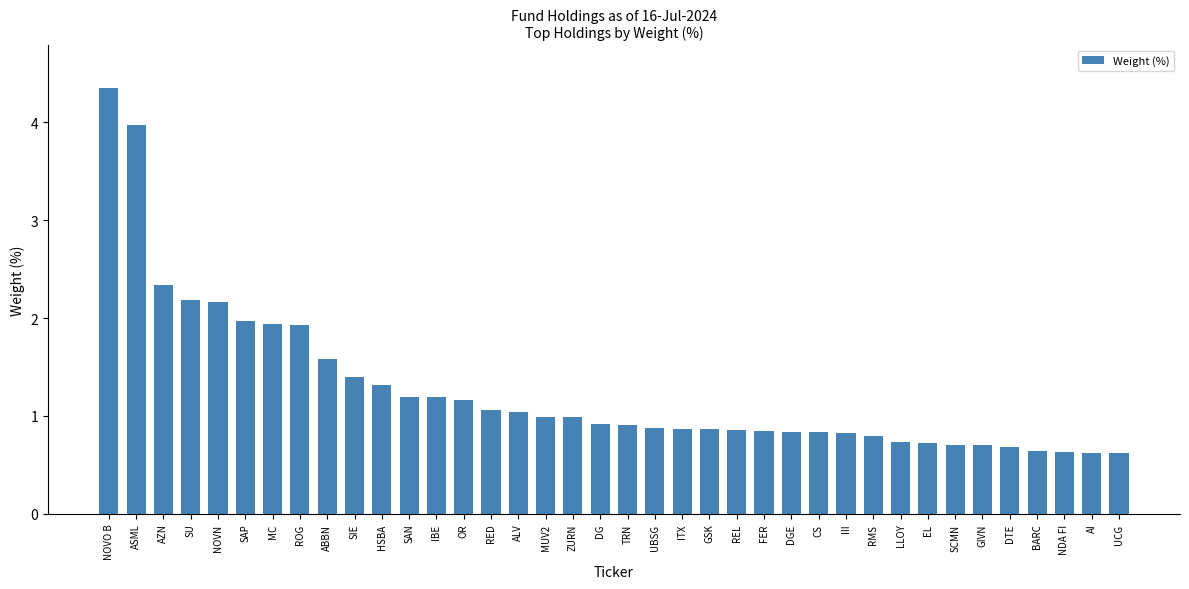

Read the value at DG.

0.9